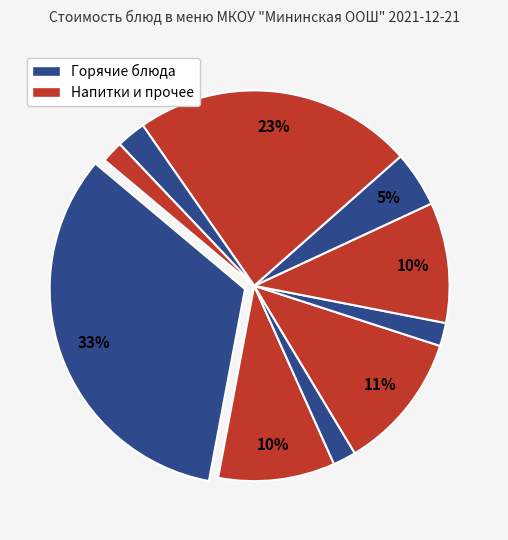

How many slices are in this pie chart?

10